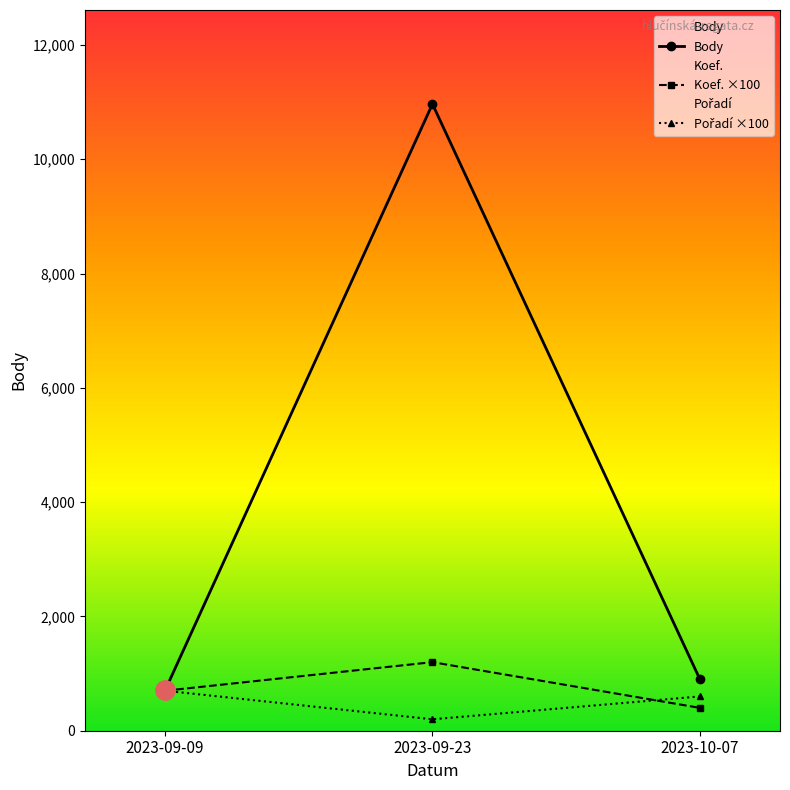

Is it true that Koef. ×100 equals 597 at 2023-09-23?

False